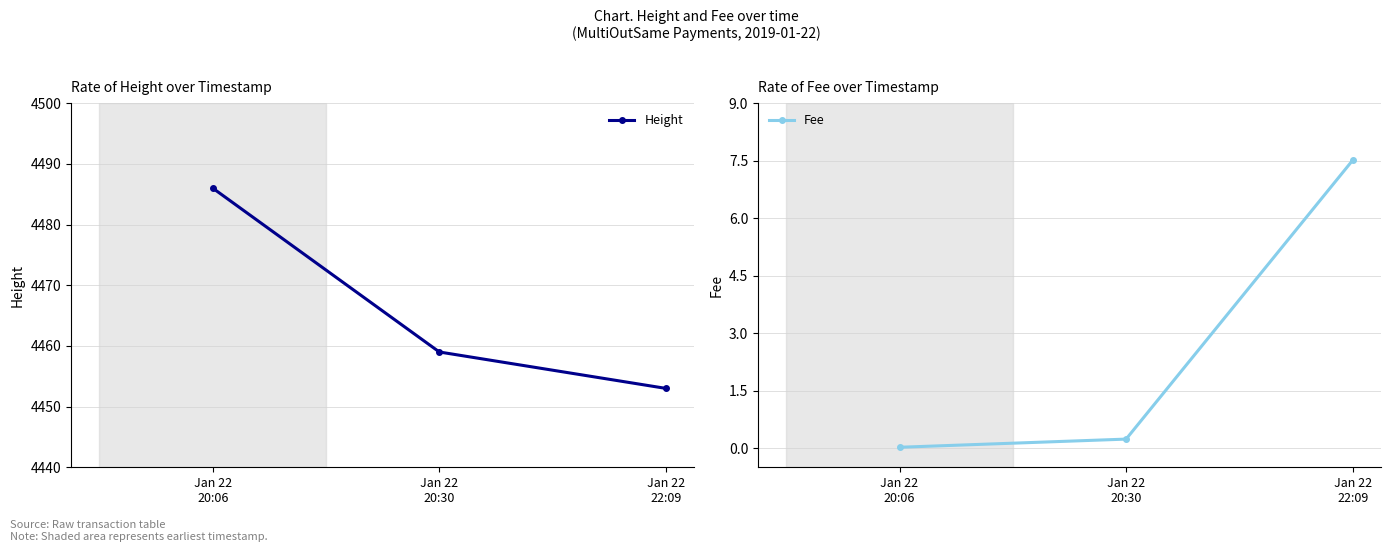

Does the chart display data point markers on the line(s)?

Yes